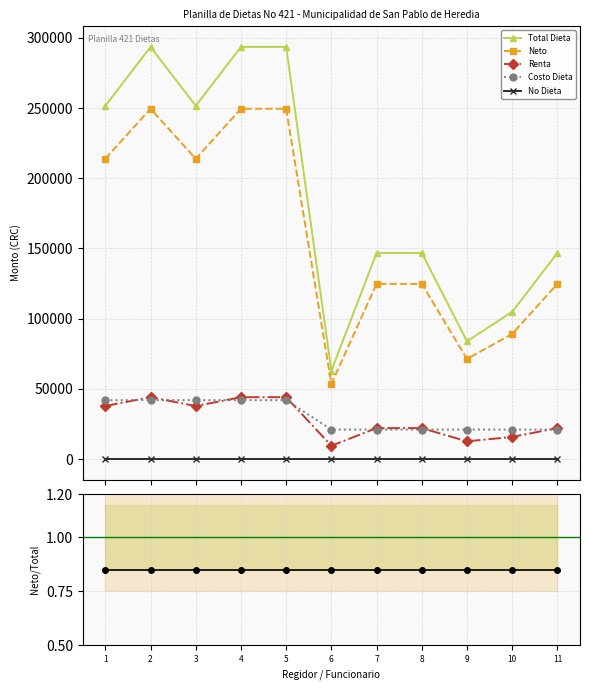

What is the sum of the Neto values at 11 and 7?

249519.2